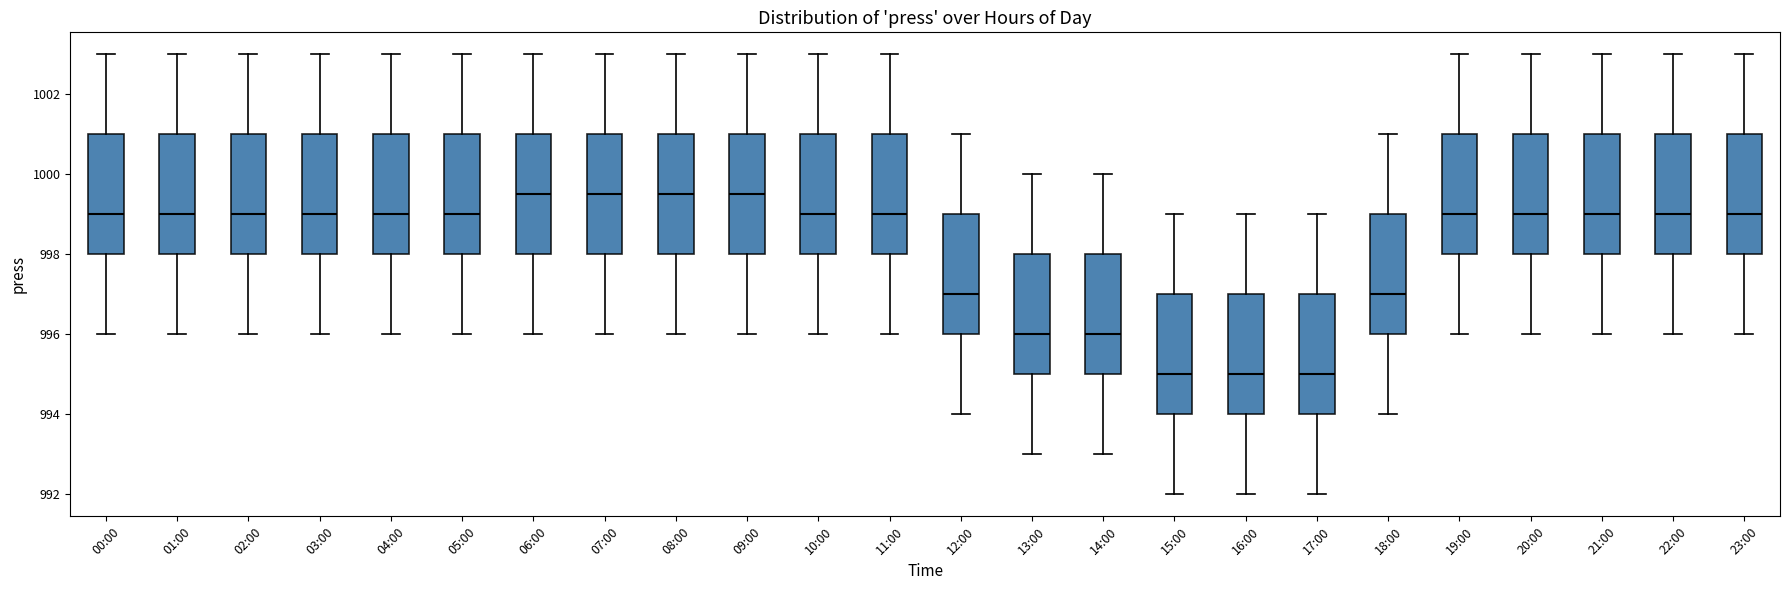

Reading left to right, read every box against the y-axis: the position of its median line, the range the box covers, and the ends of its whiskers. The values are not printed on the chart, so give them approximately, as read against the axis.

00:00: median 999.0, box 998.0 to 1001.0, whiskers 996.0 to 1003.0
01:00: median 999.0, box 998.0 to 1001.0, whiskers 996.0 to 1003.0
02:00: median 999.0, box 998.0 to 1001.0, whiskers 996.0 to 1003.0
03:00: median 999.0, box 998.0 to 1001.0, whiskers 996.0 to 1003.0
04:00: median 999.0, box 998.0 to 1001.0, whiskers 996.0 to 1003.0
05:00: median 999.0, box 998.0 to 1001.0, whiskers 996.0 to 1003.0
06:00: median 999.6, box 998.0 to 1001.0, whiskers 996.0 to 1003.0
07:00: median 999.6, box 998.0 to 1001.0, whiskers 996.0 to 1003.0
08:00: median 999.6, box 998.0 to 1001.0, whiskers 996.0 to 1003.0
09:00: median 999.6, box 998.0 to 1001.0, whiskers 996.0 to 1003.0
10:00: median 999.0, box 998.0 to 1001.0, whiskers 996.0 to 1003.0
11:00: median 999.0, box 998.0 to 1001.0, whiskers 996.0 to 1003.0
12:00: median 997.0, box 996.0 to 999.0, whiskers 994.0 to 1001.0
13:00: median 996.0, box 995.0 to 998.0, whiskers 993.0 to 1000.0
14:00: median 996.0, box 995.0 to 998.0, whiskers 993.0 to 1000.0
15:00: median 995.0, box 994.0 to 997.0, whiskers 992.0 to 999.0
16:00: median 995.0, box 994.0 to 997.0, whiskers 992.0 to 999.0
17:00: median 995.0, box 994.0 to 997.0, whiskers 992.0 to 999.0
18:00: median 997.0, box 996.0 to 999.0, whiskers 994.0 to 1001.0
19:00: median 999.0, box 998.0 to 1001.0, whiskers 996.0 to 1003.0
20:00: median 999.0, box 998.0 to 1001.0, whiskers 996.0 to 1003.0
21:00: median 999.0, box 998.0 to 1001.0, whiskers 996.0 to 1003.0
22:00: median 999.0, box 998.0 to 1001.0, whiskers 996.0 to 1003.0
23:00: median 999.0, box 998.0 to 1001.0, whiskers 996.0 to 1003.0